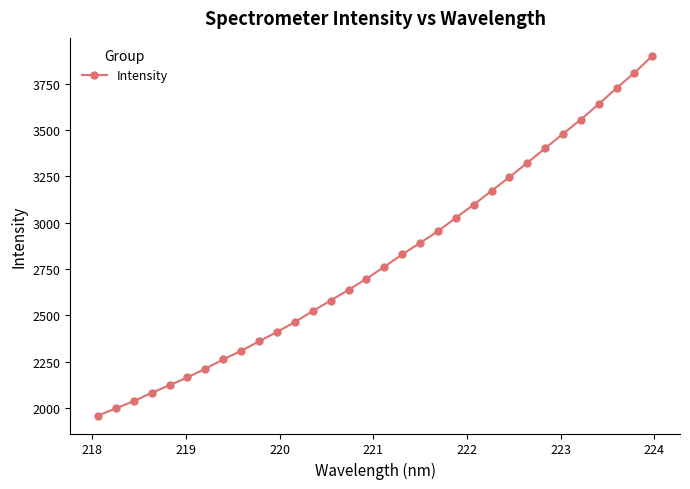

How many values are below 2761?

16